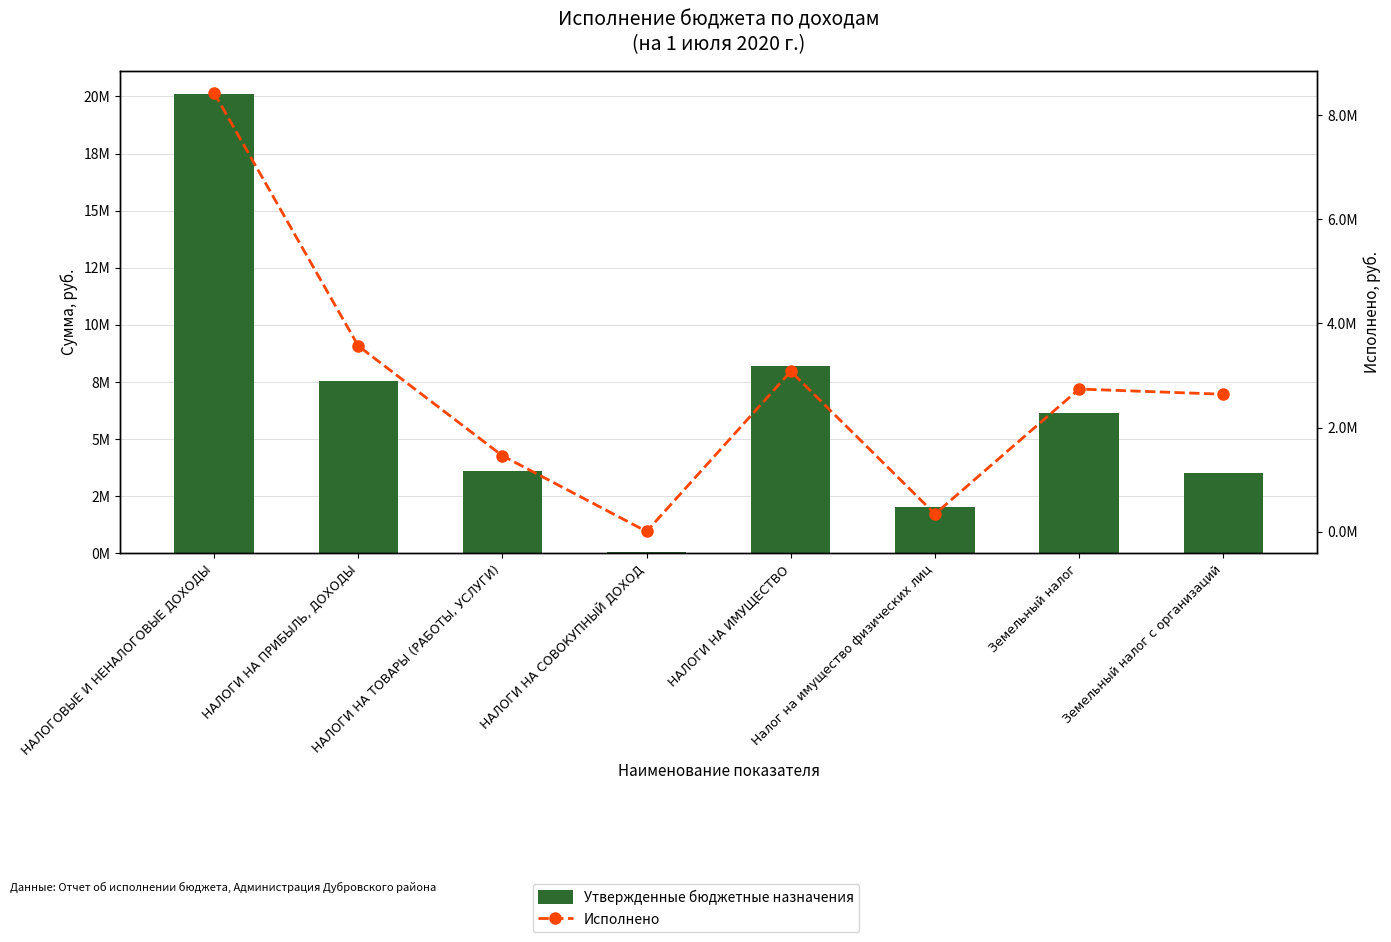

What is the label of the 5th bar from the right?

НАЛОГИ НА СОВОКУПНЫЙ ДОХОД